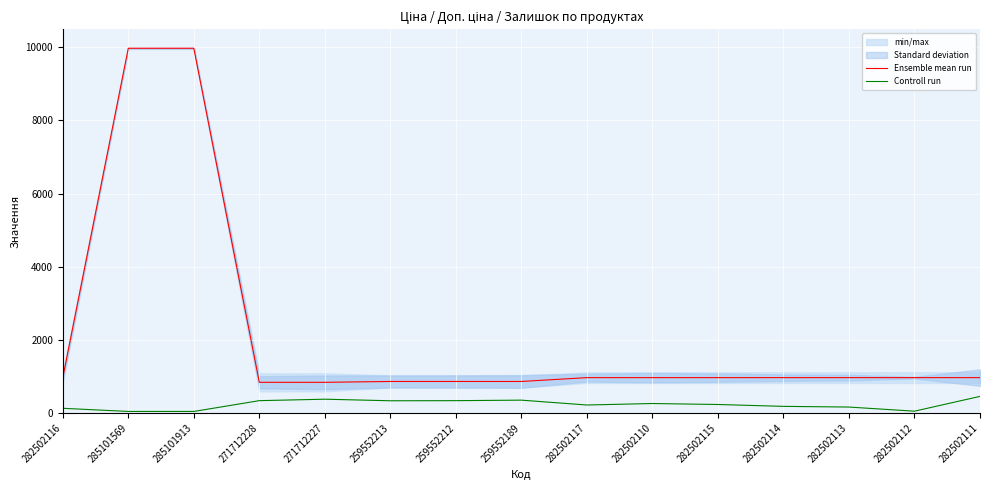

Which series has the widest spread of values?

Ensemble mean run